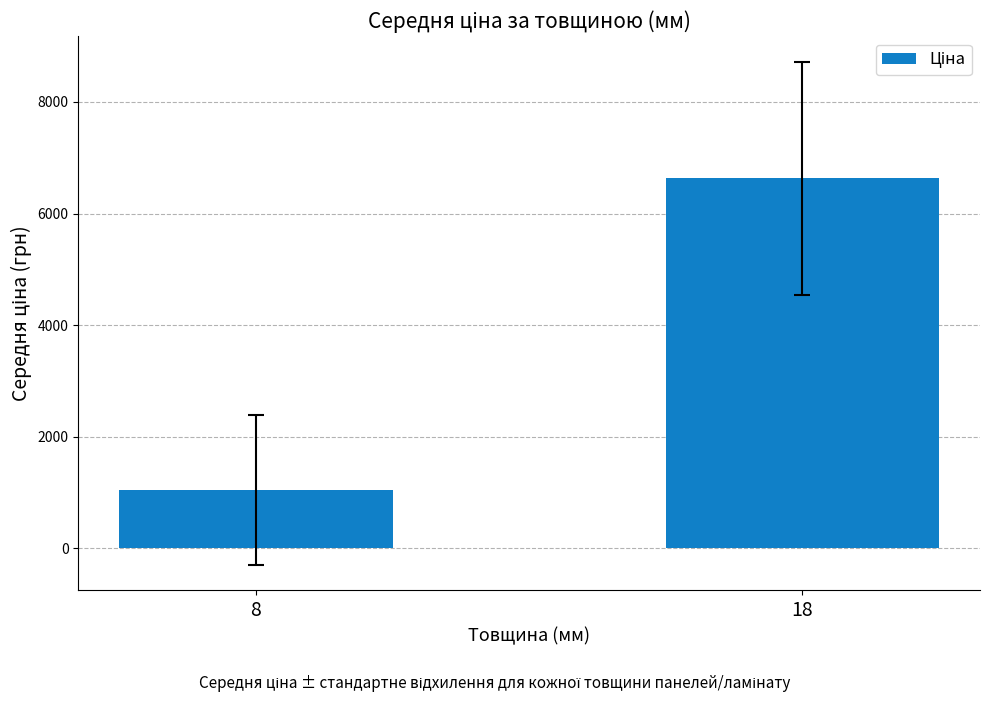

What is the value of the 2nd bar from the left?

6635.1